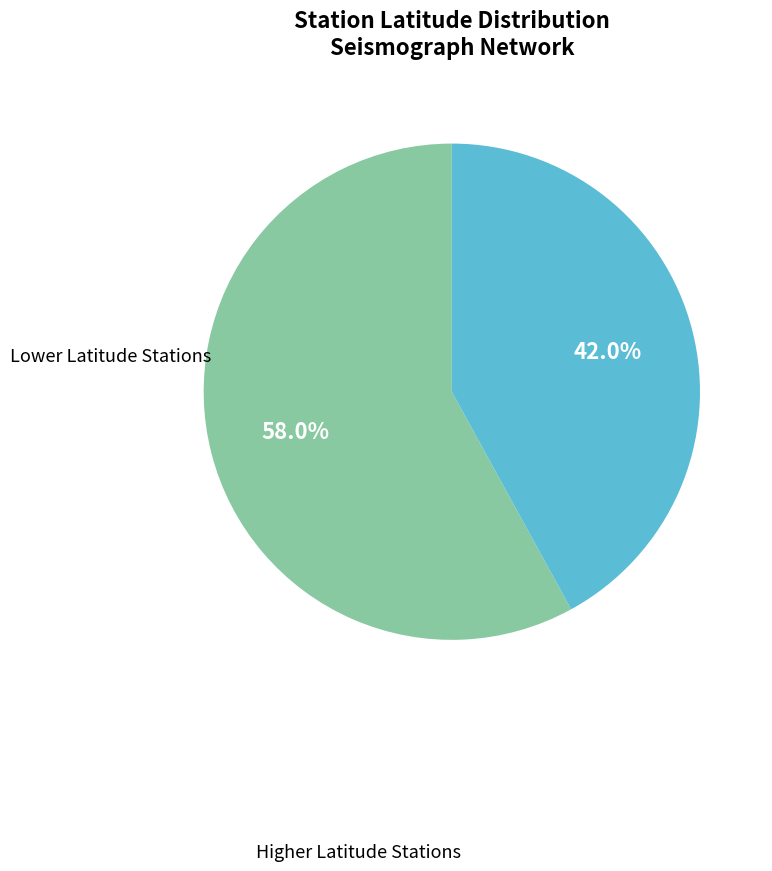

Is there a majority slice in this chart?

Yes